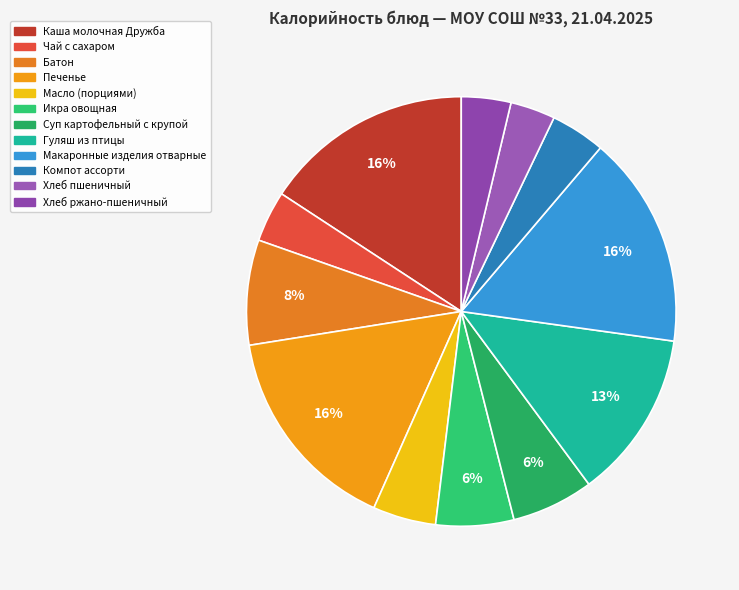

Does any single category account for the majority?

No